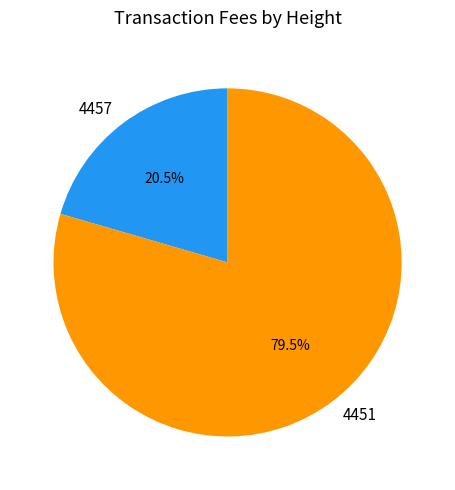

Rank the categories by value from highest to lowest.

4451, 4457